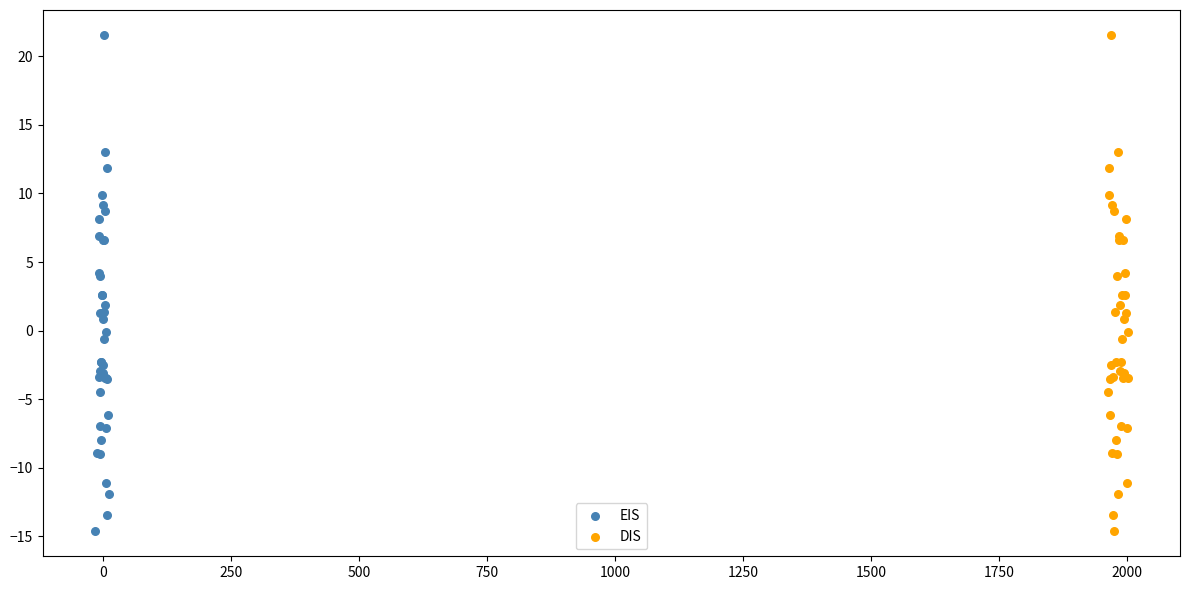

What are all the series names shown in the legend?

EIS, DIS